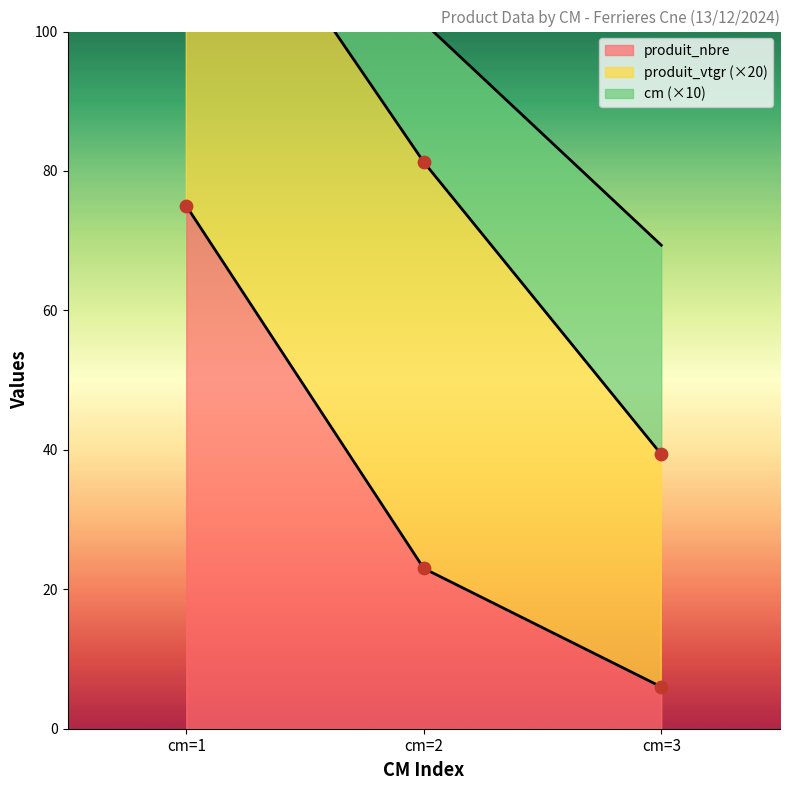

What is the maximum value for produit_nbre?

75